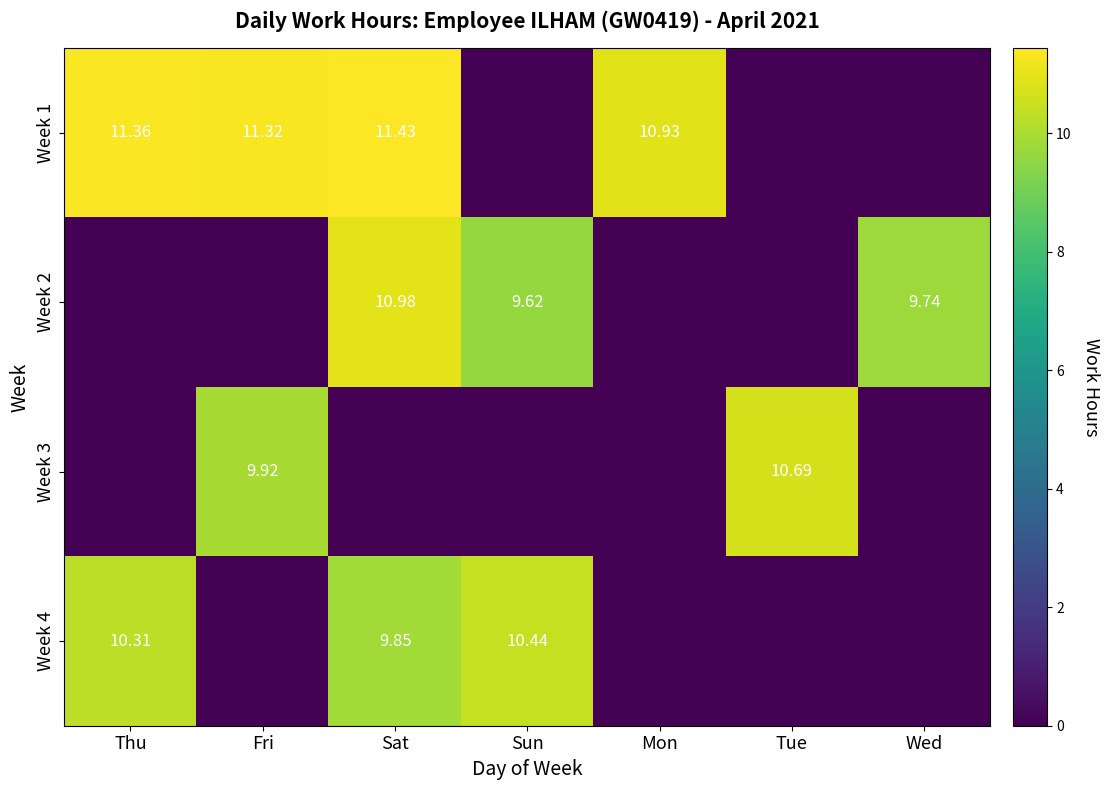

Is the value of Week 4 at Thu greater than the value of Week 1 at Sat?

No